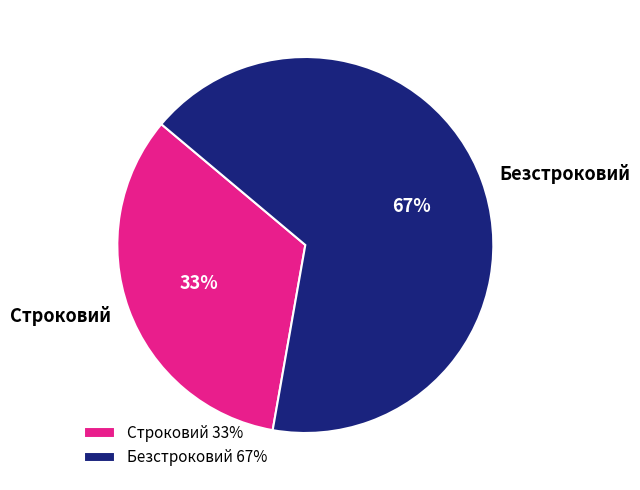

Do Безстроковий and Строковий together represent more than half of the pie?

Yes